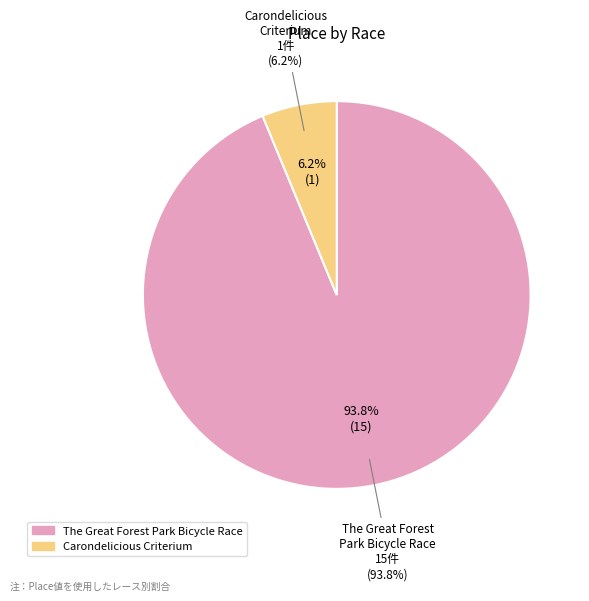

What percentage is the Carondelicious Criterium slice, to the nearest percent?

6%